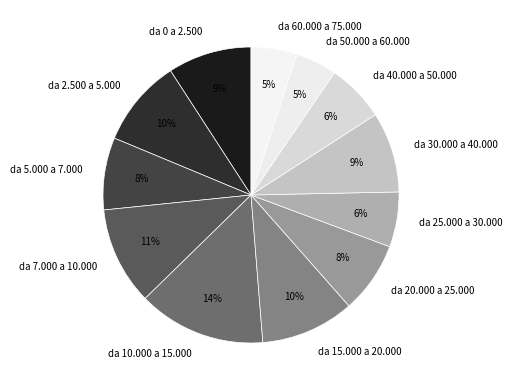

To the nearest percent, what is the difference between the largest and smallest slice percentages?

9%